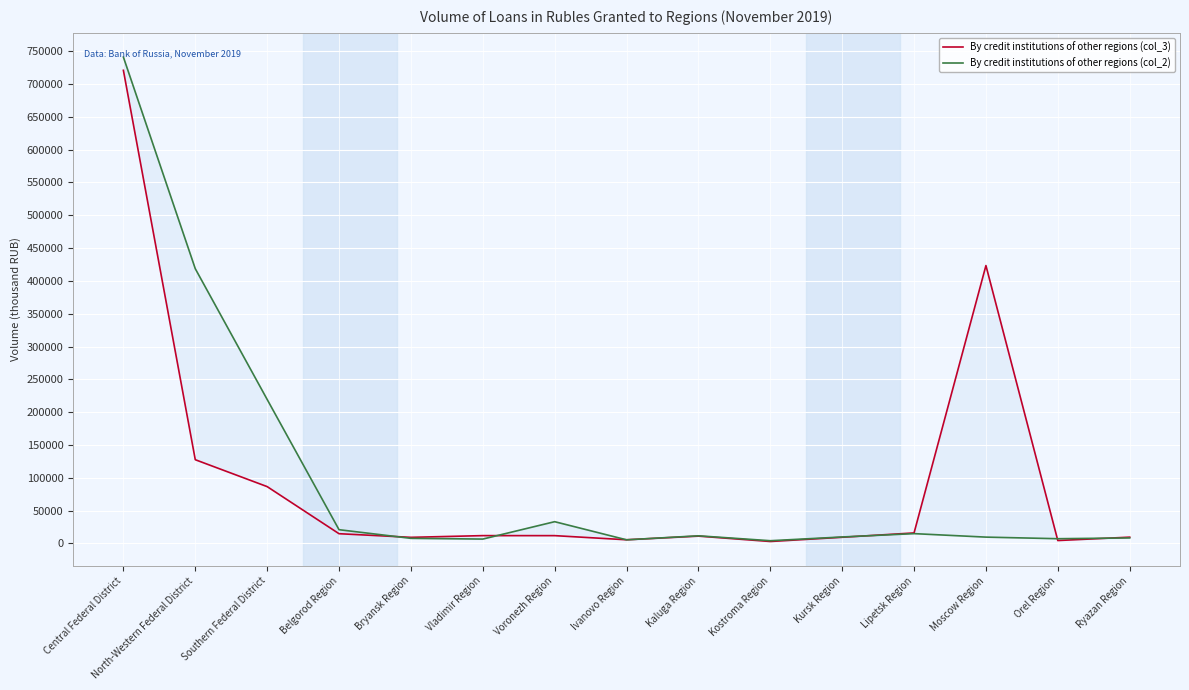

What is the difference between the maximum and minimum values in the By credit institutions of other regions (col_2) series?

737160